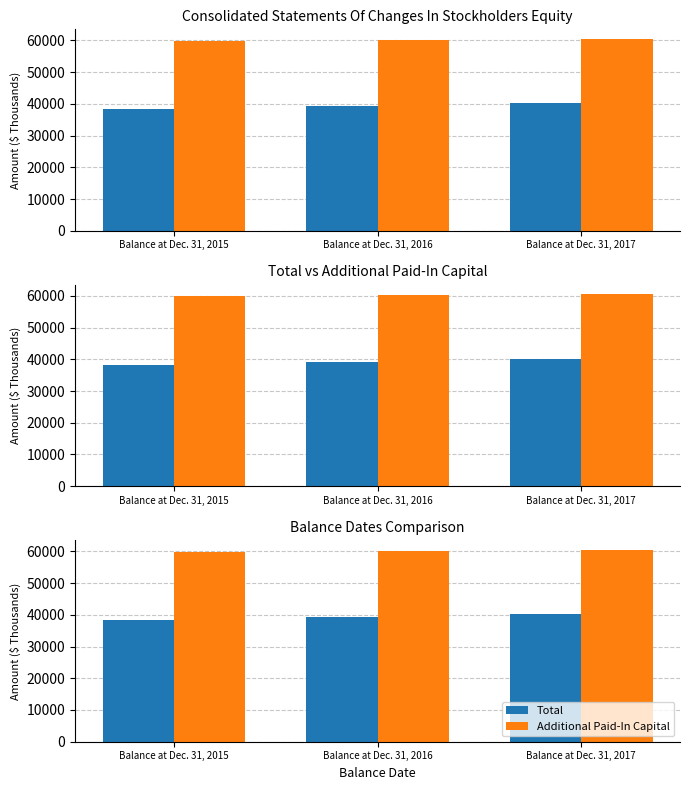

Which series has the largest total across all categories?

Additional Paid-In Capital